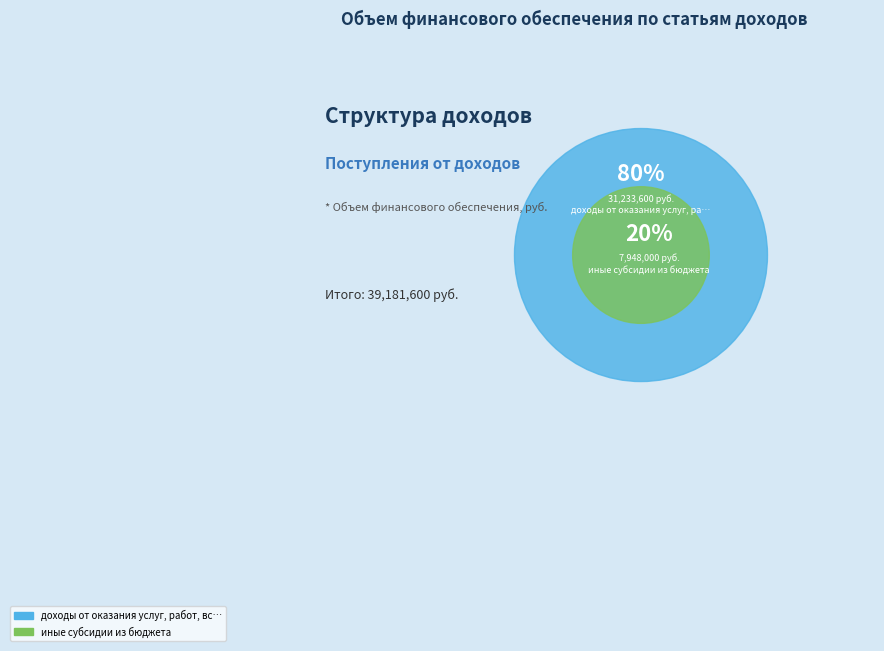

True or false: доходы от собственности accounts for 0% of the total.

True